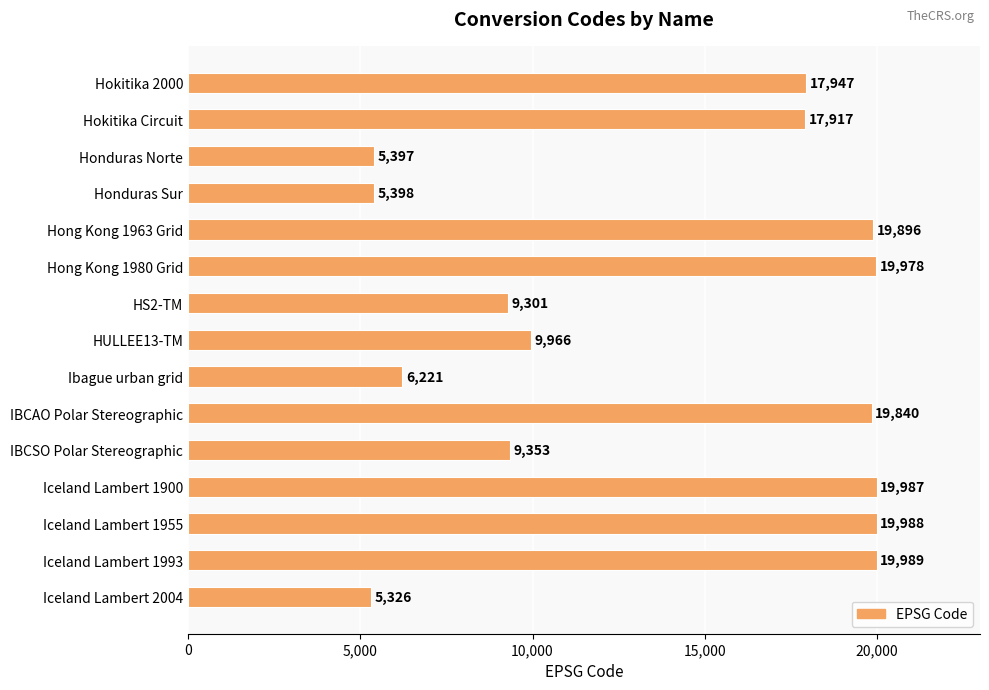

How many categories are shown in the chart?

15